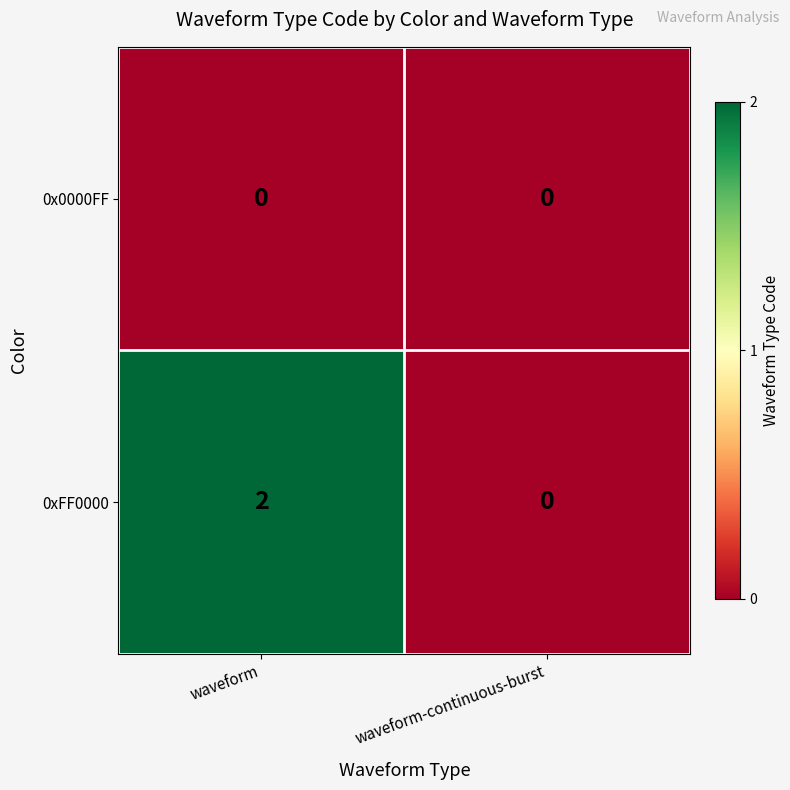

List the series in order of their overall mean, highest first.

0xFF0000, 0x0000FF